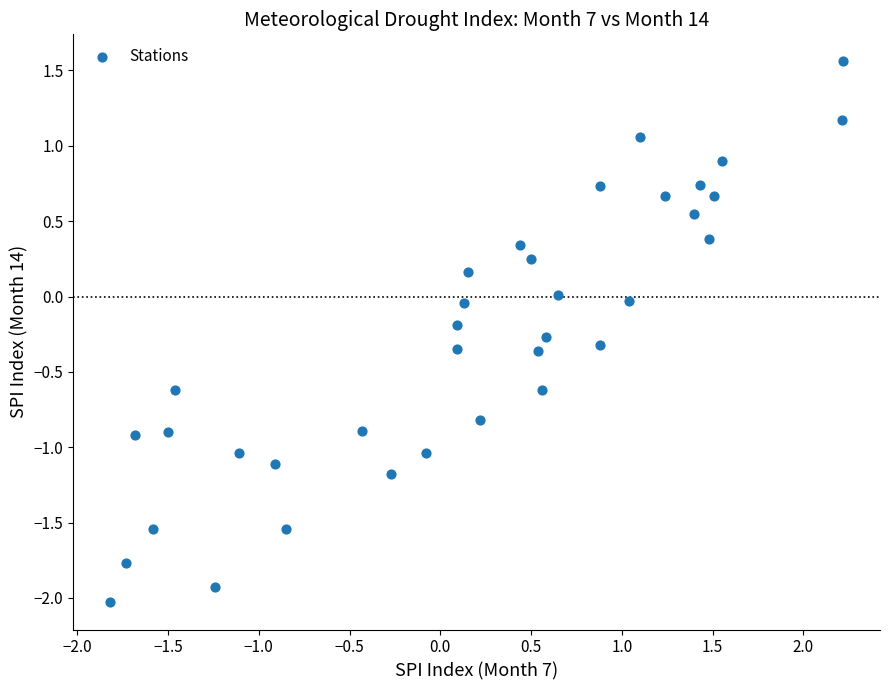

What is the range of X values (max minus min)?

4.0